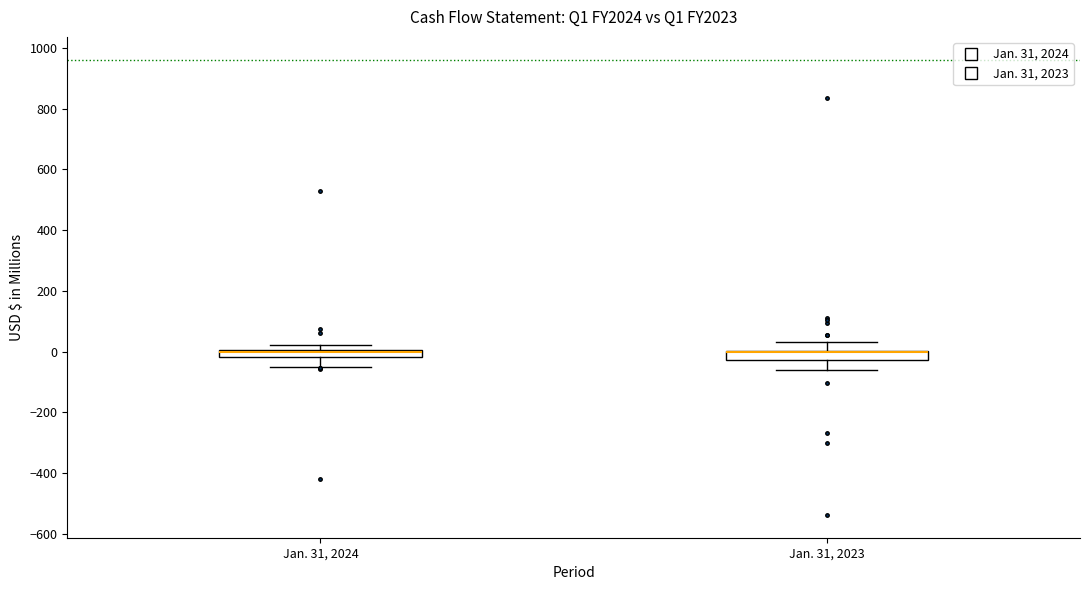

Where is the upper edge of the box for Jan. 31, 2023 on the y-axis? The values are not printed on the chart, so give them approximately, as read against the axis.

0